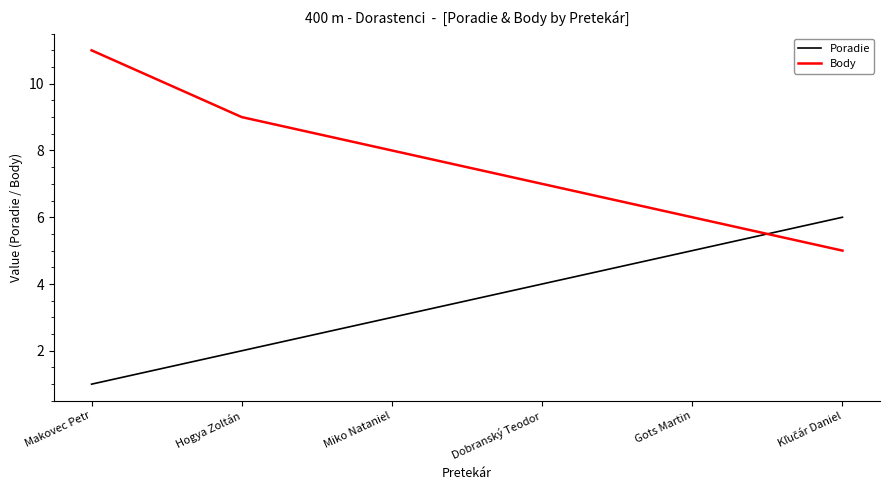

At which category is the sum across all series the highest?

Makovec Petr